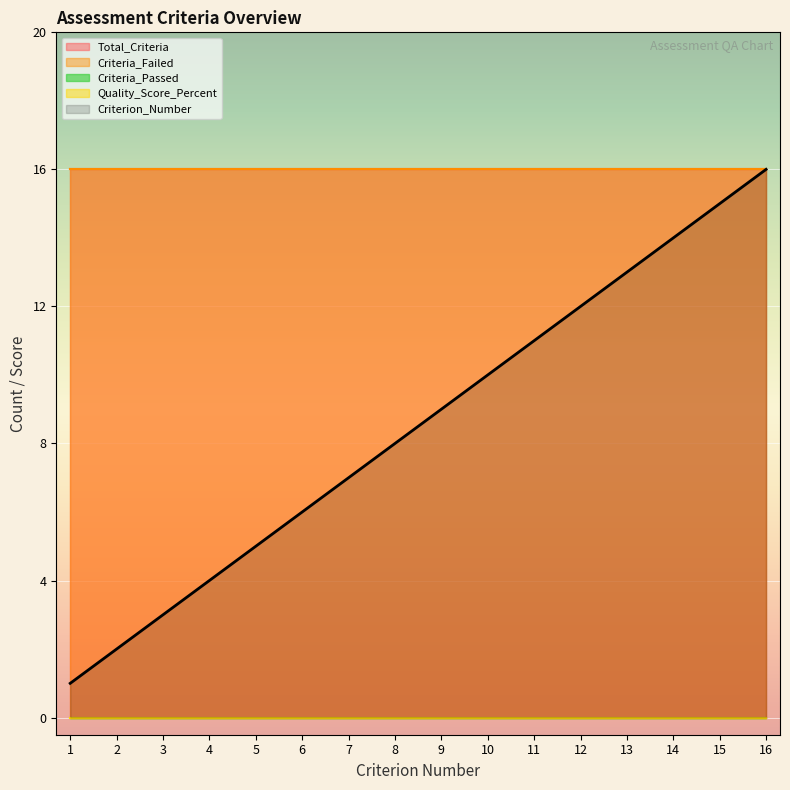

What is the maximum value shown in the chart?

16